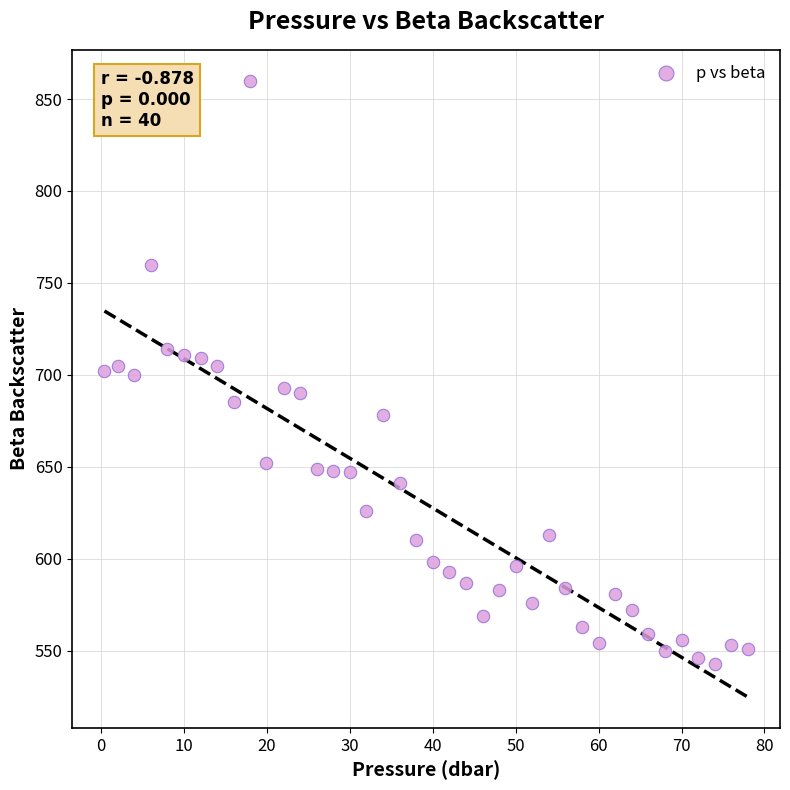

How many points are shown in the scatter plot?

40